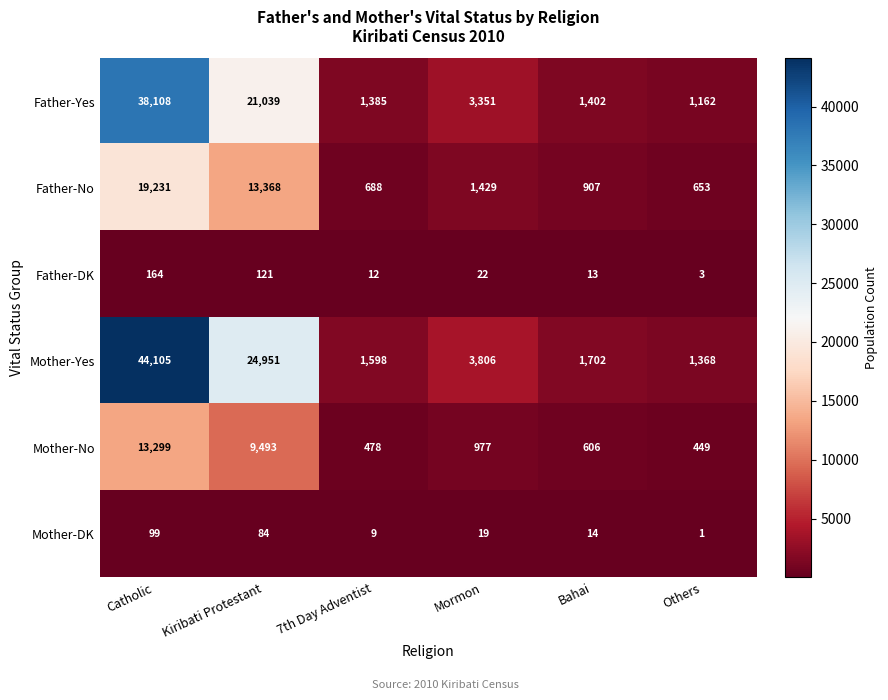

Rank the series by their maximum value, from lowest to highest.

Mother-DK, Father-DK, Mother-No, Father-No, Father-Yes, Mother-Yes